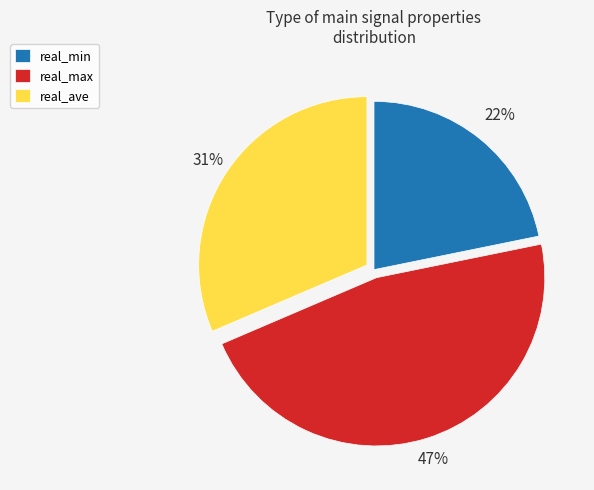

To the nearest percent, what percentage of the pie is real_max?

47%